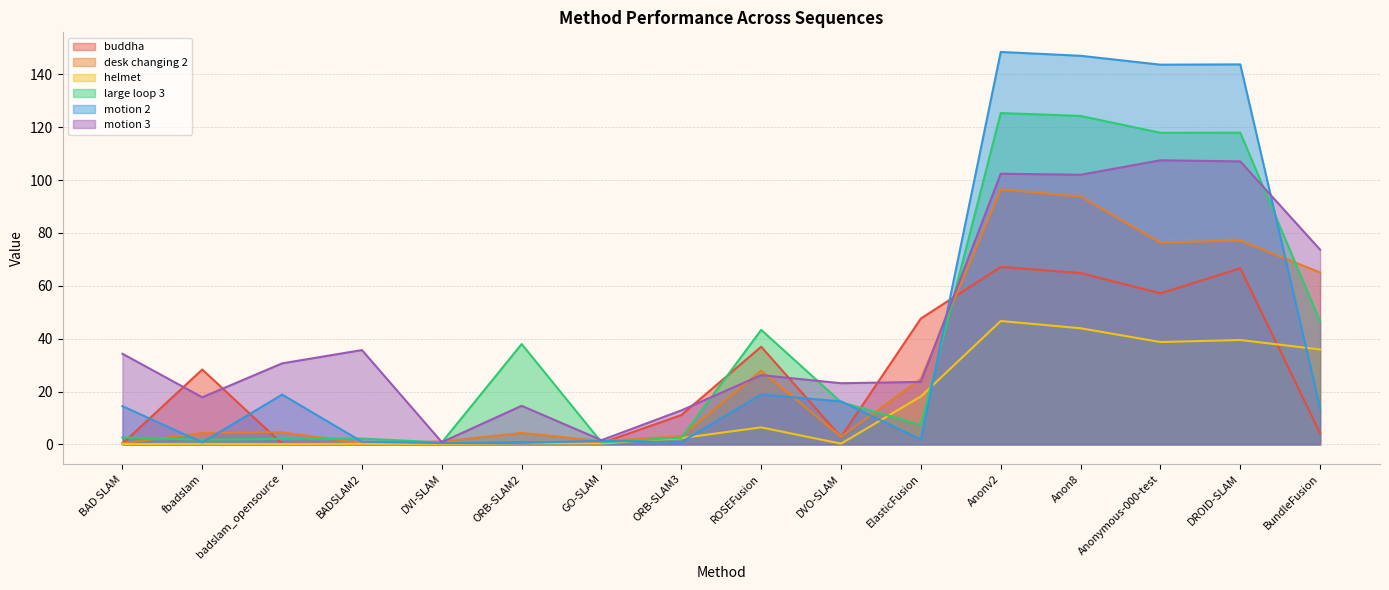

Reading left to right, list all the values displayed in this chart.

buddha: 0.3	28.3	0.3	0.2	0.3	0.7	0.5	11.1	37.0	2.8	47.6	67.1	64.8	57.1	66.6	4.2
desk changing 2: 0.5	4.3	4.6	0.5	1.1	4.3	1.3	3.1	27.9	2.9	24.7	96.5	93.8	76.3	77.1	65.0
helmet: 0.1	0.2	0.1	0.2	0.2	0.4	0.3	2.4	6.4	0.3	18.1	46.7	43.9	38.7	39.5	35.9
large loop 3: 2.6	1.8	2.1	2.2	0.7	38.0	0.8	2.6	43.3	16.0	7.4	125.3	124.2	117.9	117.9	46.5
motion 2: 14.5	0.8	18.8	1.0	0.5	0.6	1.3	0.9	18.9	16.3	1.8	148.4	147.0	143.6	143.8	13.8
motion 3: 34.3	17.8	30.6	35.7	0.8	14.6	1.6	12.9	26.2	23.1	23.6	102.4	102.0	107.5	107.0	73.7